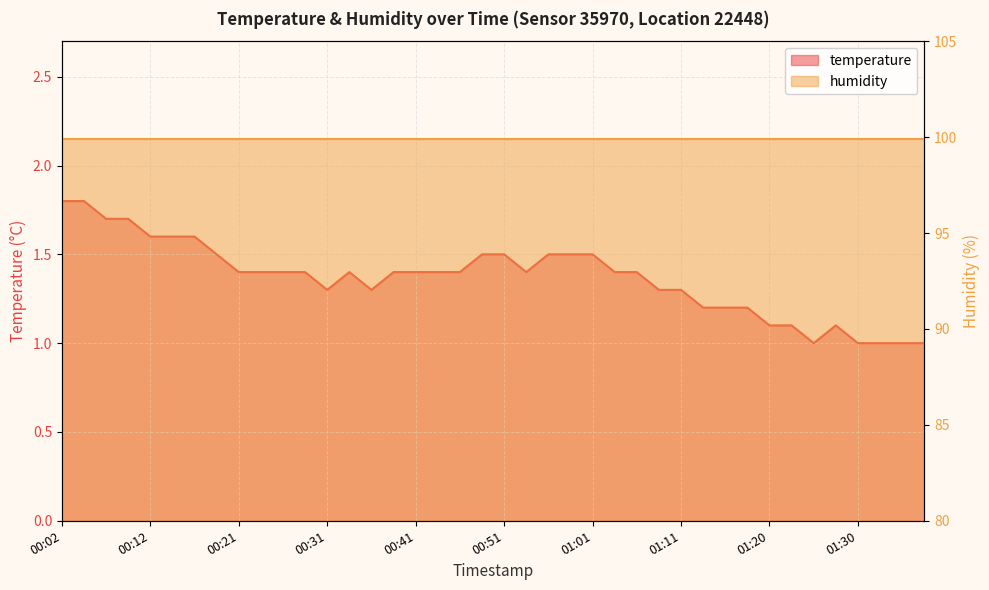

Rank the categories by value from highest to lowest.

00:02, 00:04, 00:07, 00:09, 00:12, 00:14, 00:17, 00:19, 00:49, 00:51, 00:56, 00:58, 01:01, 00:21, 00:24, 00:26, 00:29, 00:34, 00:39, 00:41, 00:44, 00:46, 00:53, 01:03, 01:06, 00:31, 00:36, 01:08, 01:11, 01:13, 01:16, 01:18, 01:20, 01:23, 01:28, 01:25, 01:30, 01:33, 01:35, 01:38